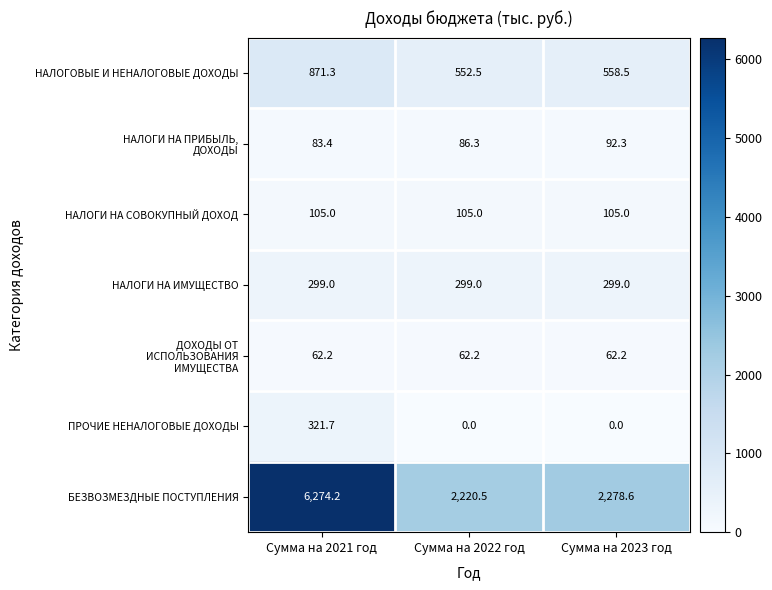

Which category has the highest value across all series?

Сумма на 2021 год